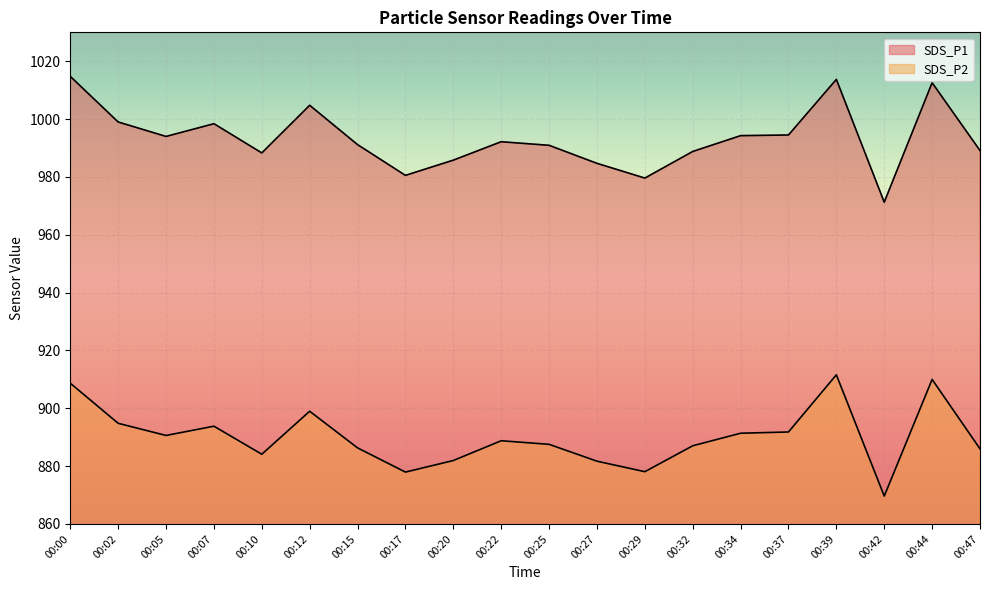

Is the value of SDS_P2 at 00:17 greater than the value of SDS_P1 at 00:02?

No